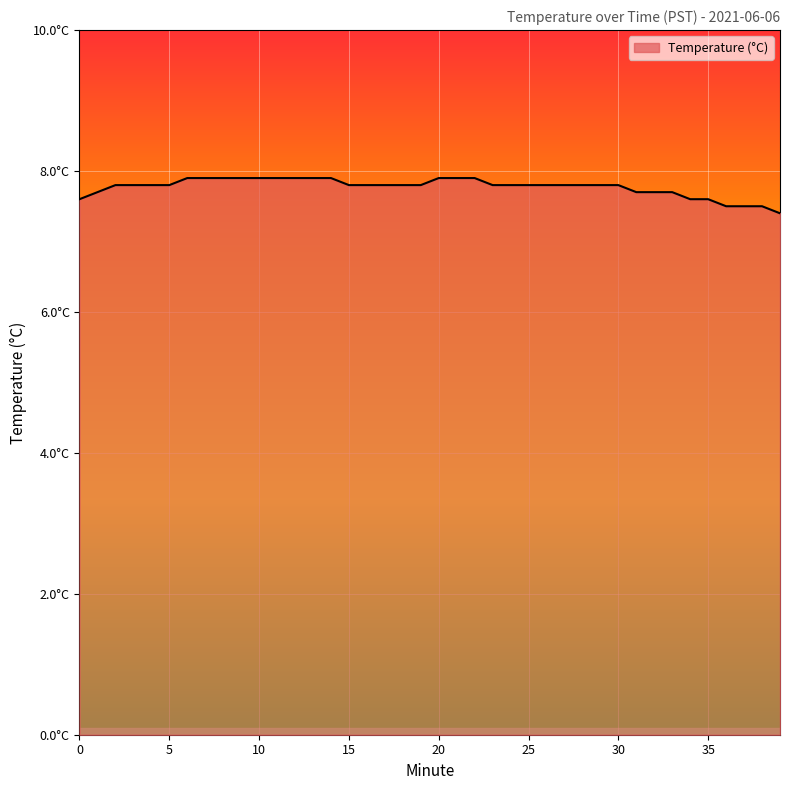

Does the chart display data point markers on the line(s)?

No